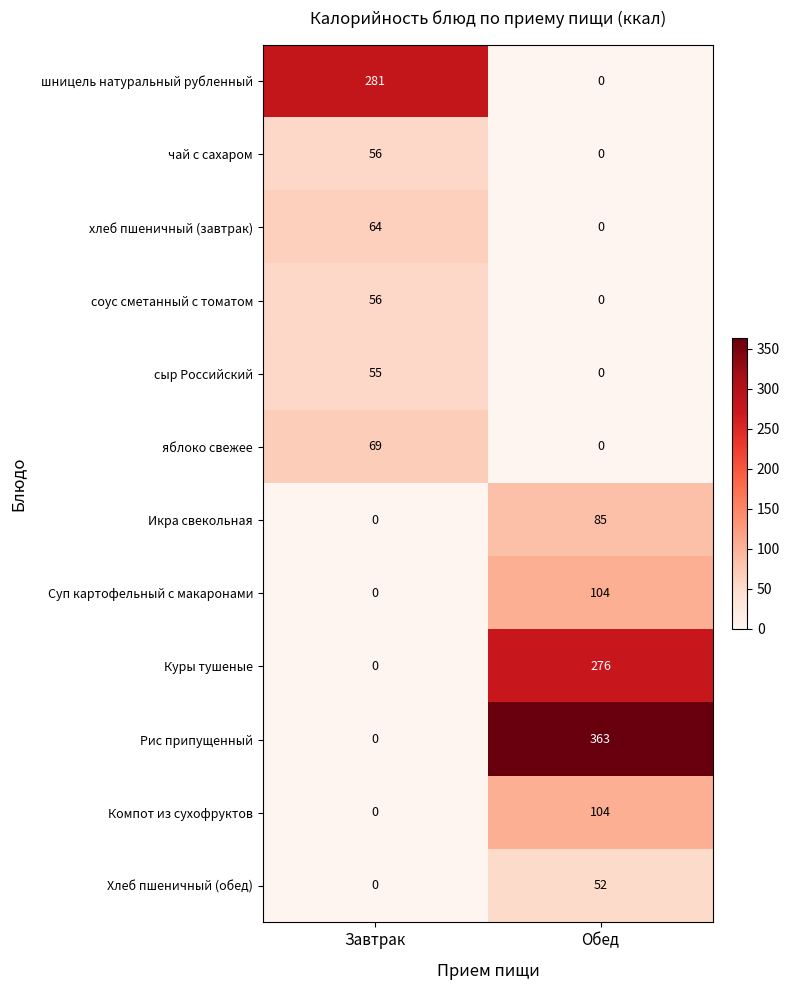

Reading right to left, what are all the values shown in this chart?

шницель натуральный рубленный: Обед=0	Завтрак=281
чай с сахаром: Обед=0	Завтрак=56
хлеб пшеничный (завтрак): Обед=0	Завтрак=64
соус сметанный с томатом: Обед=0	Завтрак=56
сыр Российский: Обед=0	Завтрак=55
яблоко свежее: Обед=0	Завтрак=69
Икра свекольная: Обед=85	Завтрак=0
Суп картофельный с макаронами: Обед=104	Завтрак=0
Куры тушеные: Обед=276	Завтрак=0
Рис припущенный: Обед=363	Завтрак=0
Компот из сухофруктов: Обед=104	Завтрак=0
Хлеб пшеничный (обед): Обед=52	Завтрак=0